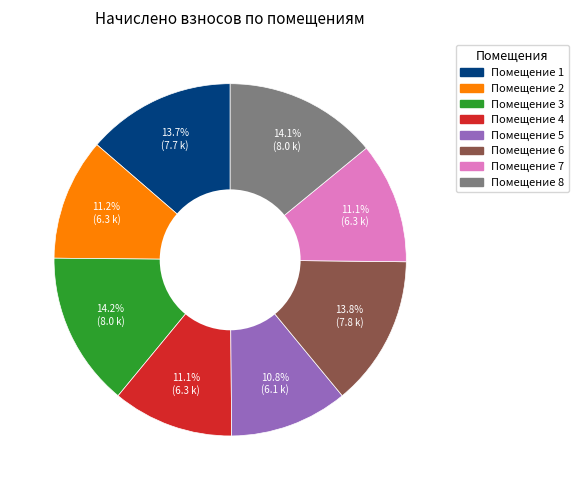

How many slices are in this pie chart?

8